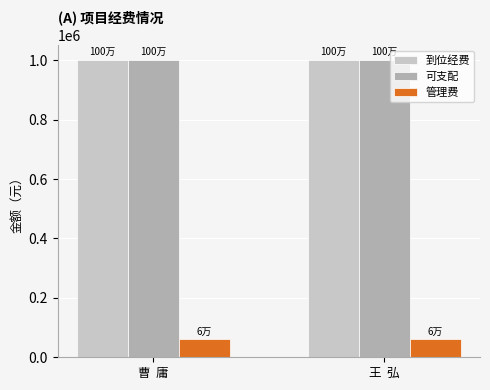

Reading left to right, list all the values displayed in this chart.

到位经费: 1000000	1000000
可支配: 1000000	1000000
管理费: 60000	60000